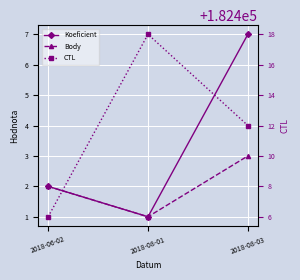

At which category does the chart reach its minimum across all series?

2018-08-01